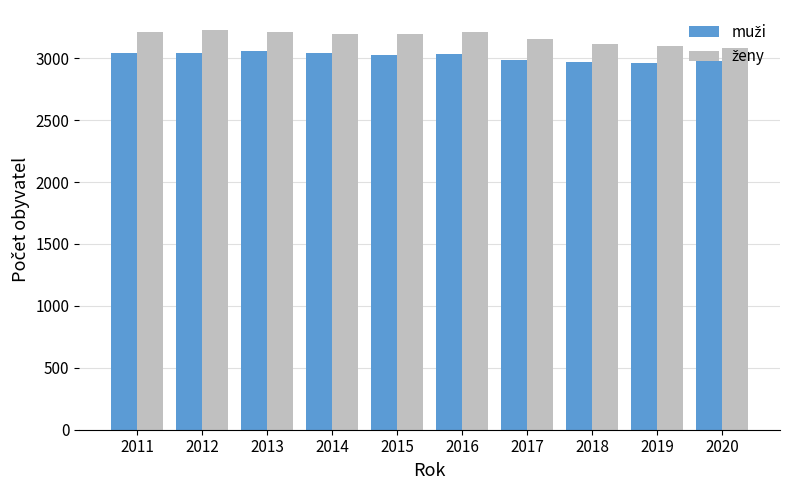

What is the minimum value shown in the chart?

2959